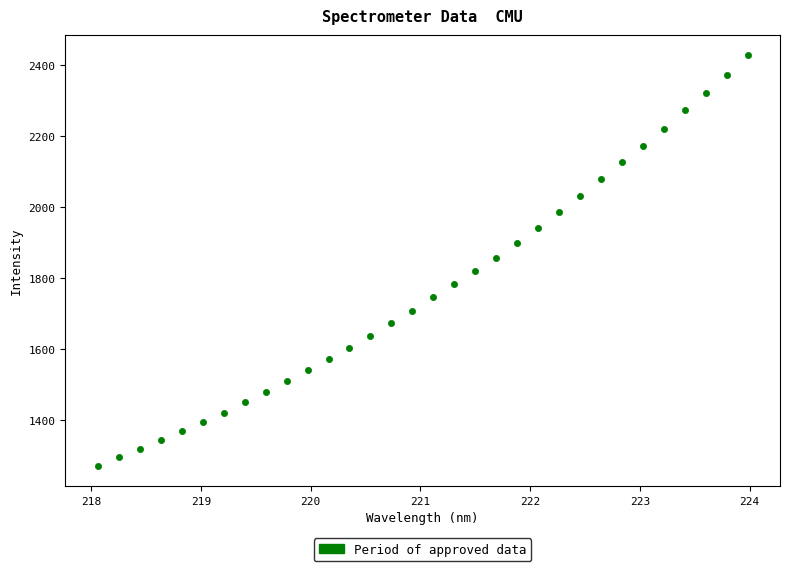

What is the range of Y values (max minus min)?

1153.9